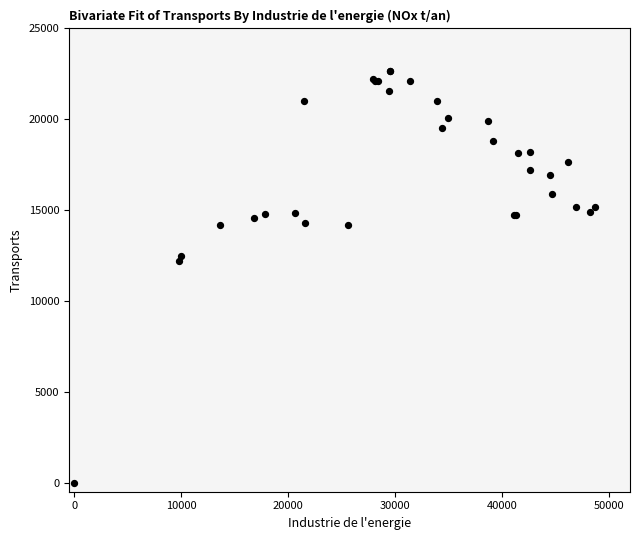

What Y value in the scatter plot is closest to 11333?

12220.1